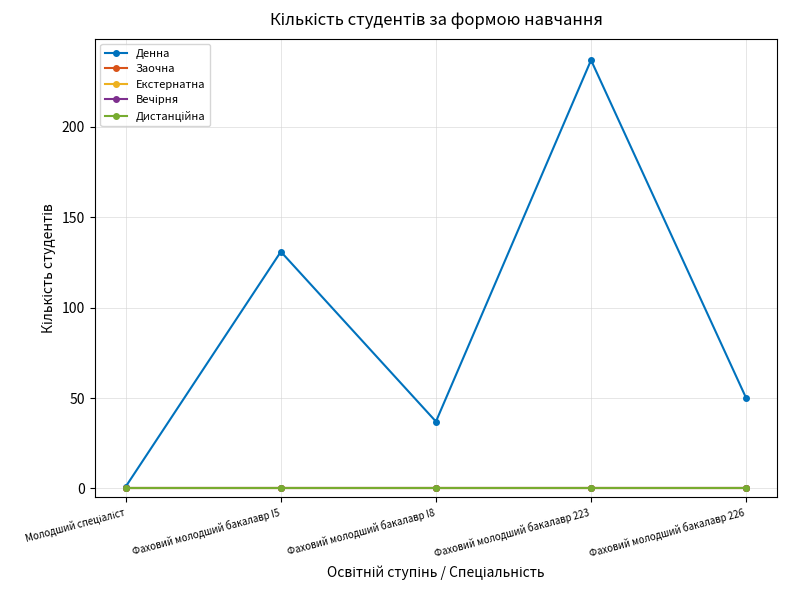

The Екстернатна series shows 0 at Фаховий молодший бакалавр I8. True or false?

True